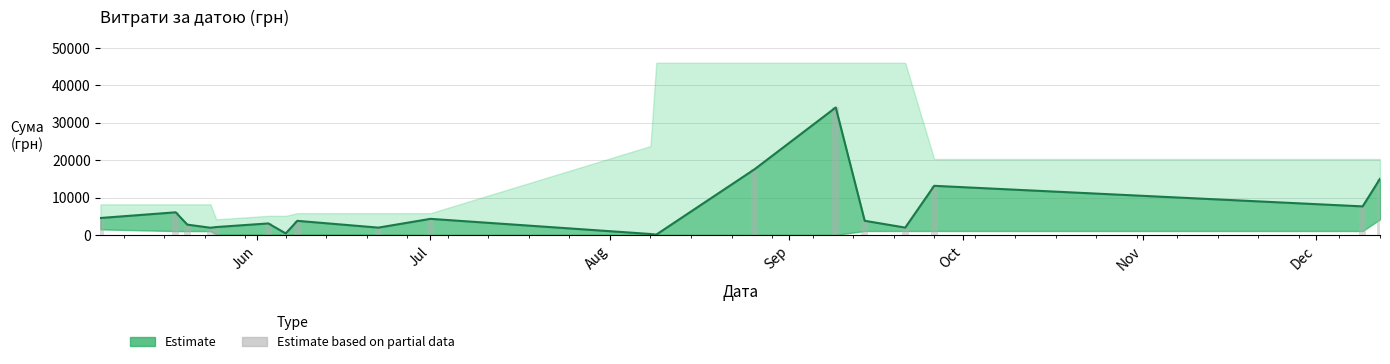

What is the value of the 5th bar from the left?

2159.6